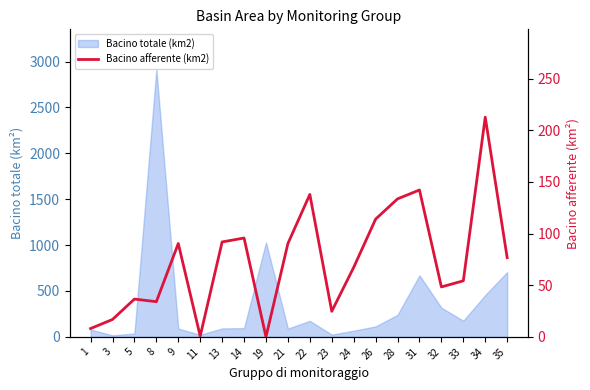

Does the chart have visible grid lines?

No